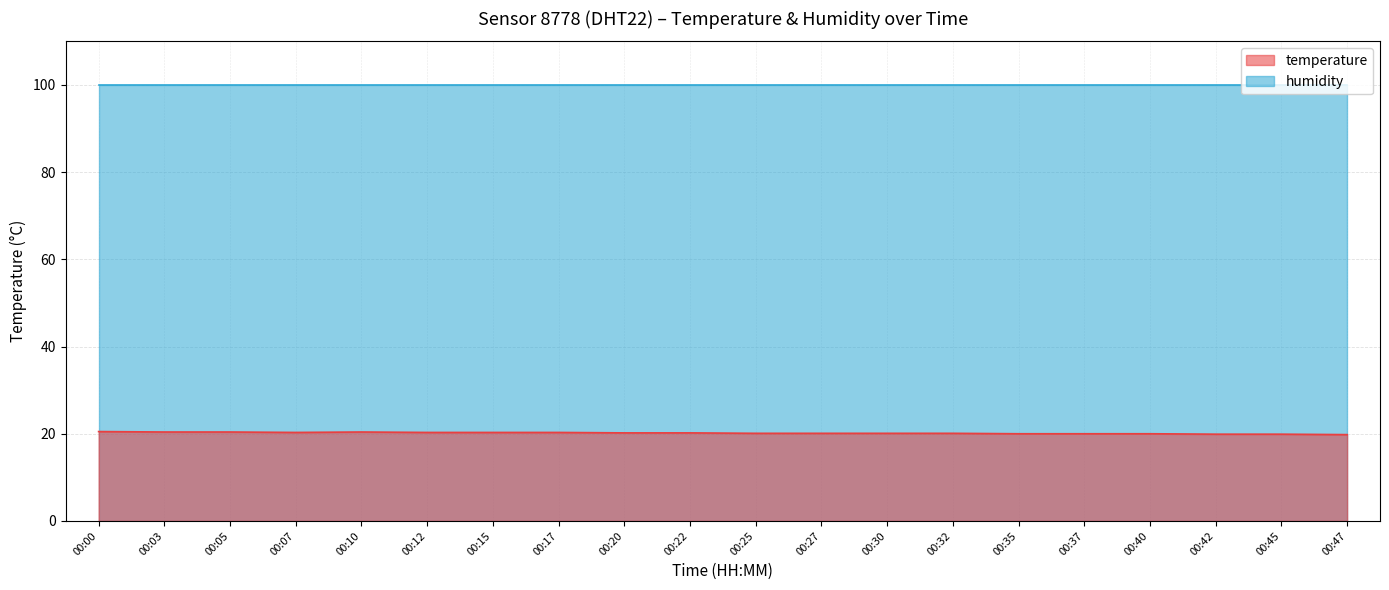

Reading left to right, what are all the values shown in this chart?

20.5	20.4	20.4	20.3	20.4	20.3	20.3	20.3	20.2	20.2	20.1	20.1	20.1	20.1	20.0	20.0	20.0	19.9	19.9	19.8